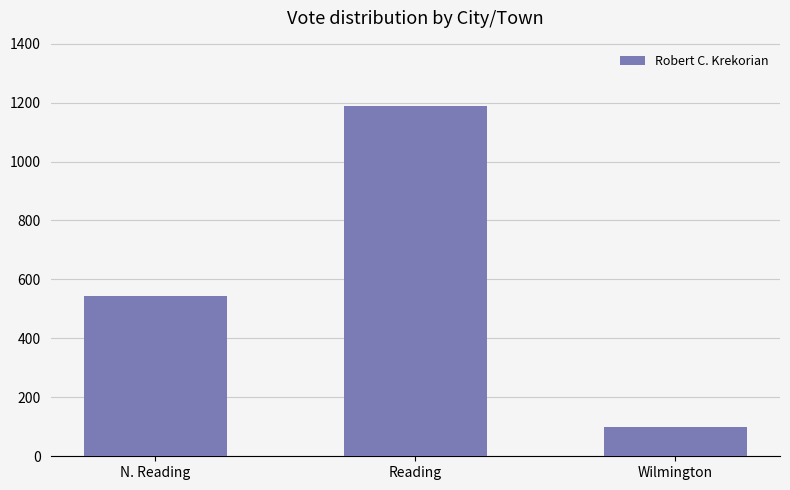

What is the difference between the values at Reading and N. Reading?

643